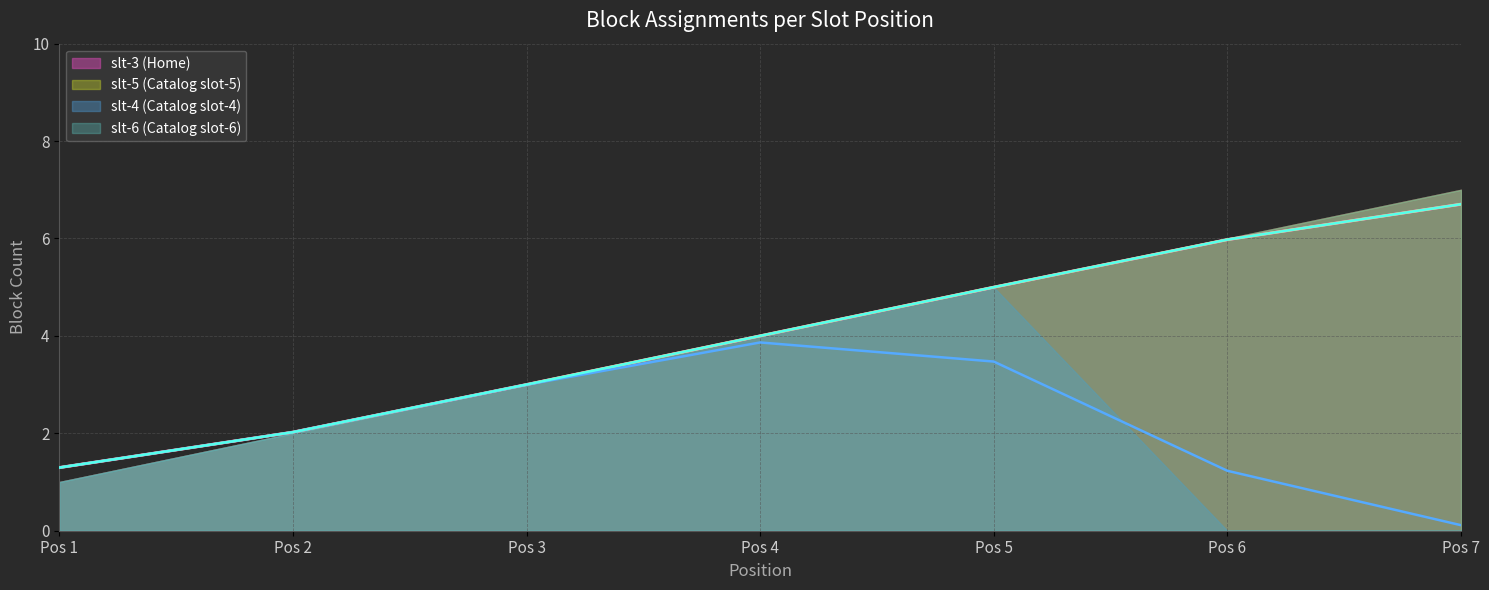

What is the average value of the blocks_per_slot_slt3 series?

4.0